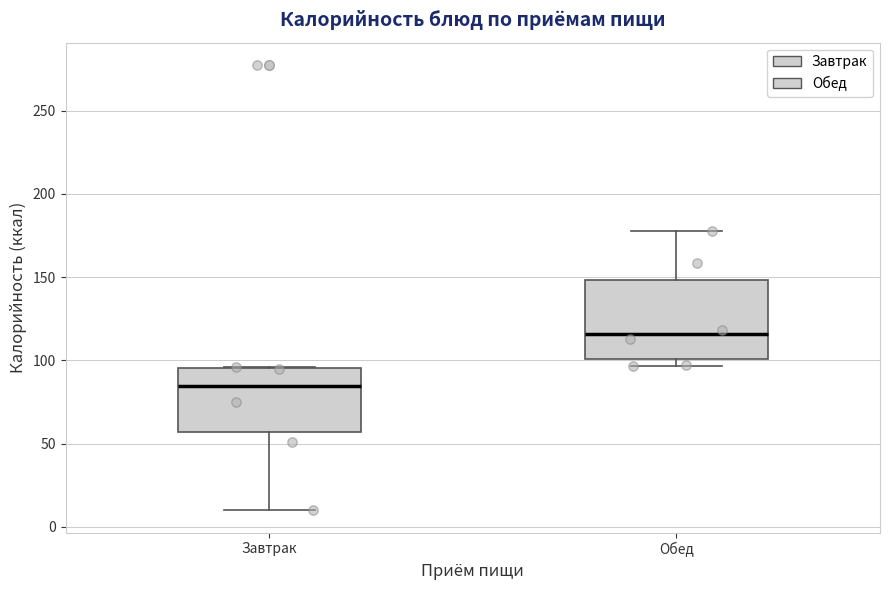

Comparing the boxes themselves (not the whiskers), which one is the tallest?

Обед